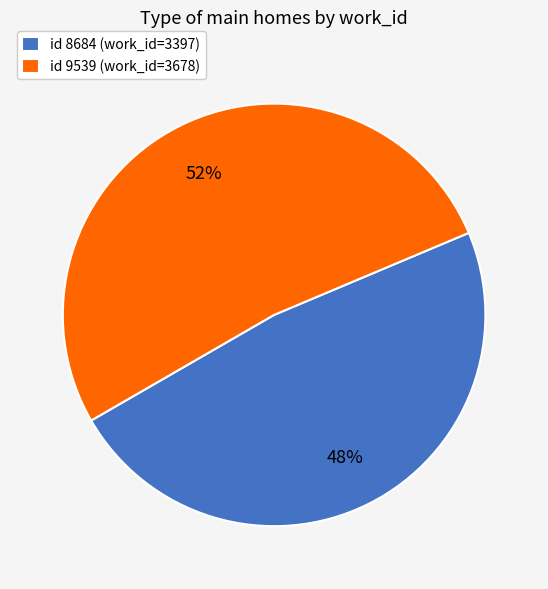

Do id 8684 (work_id=3397) and id 9539 (work_id=3678) together represent more than half of the pie?

Yes